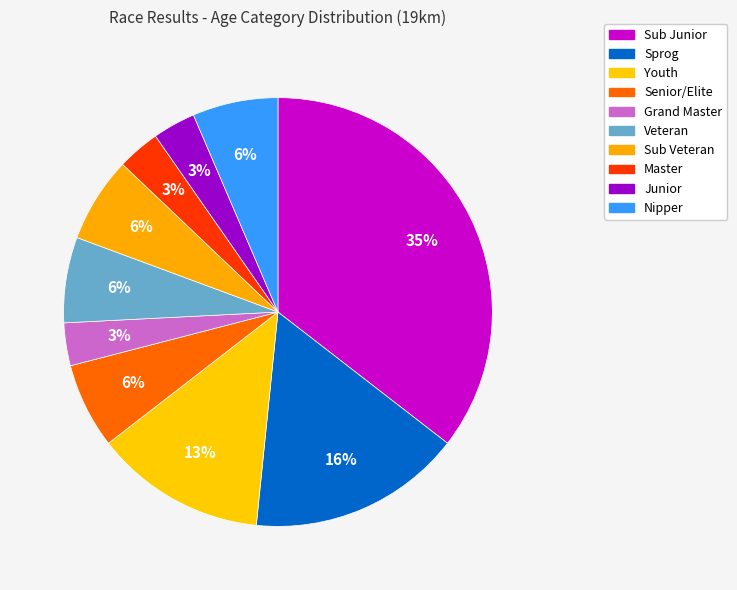

How many segments does this pie chart have?

10